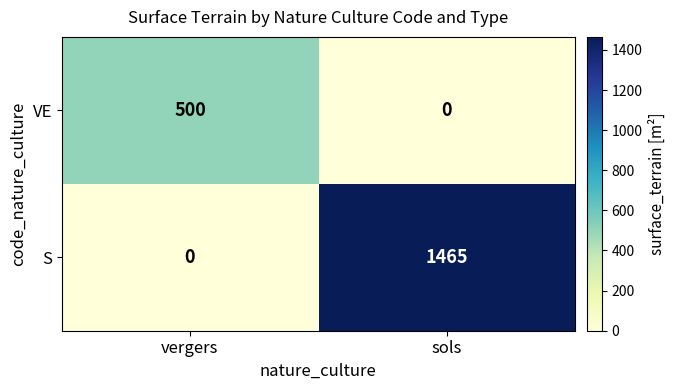

Is it true that VE equals 343 at sols?

False